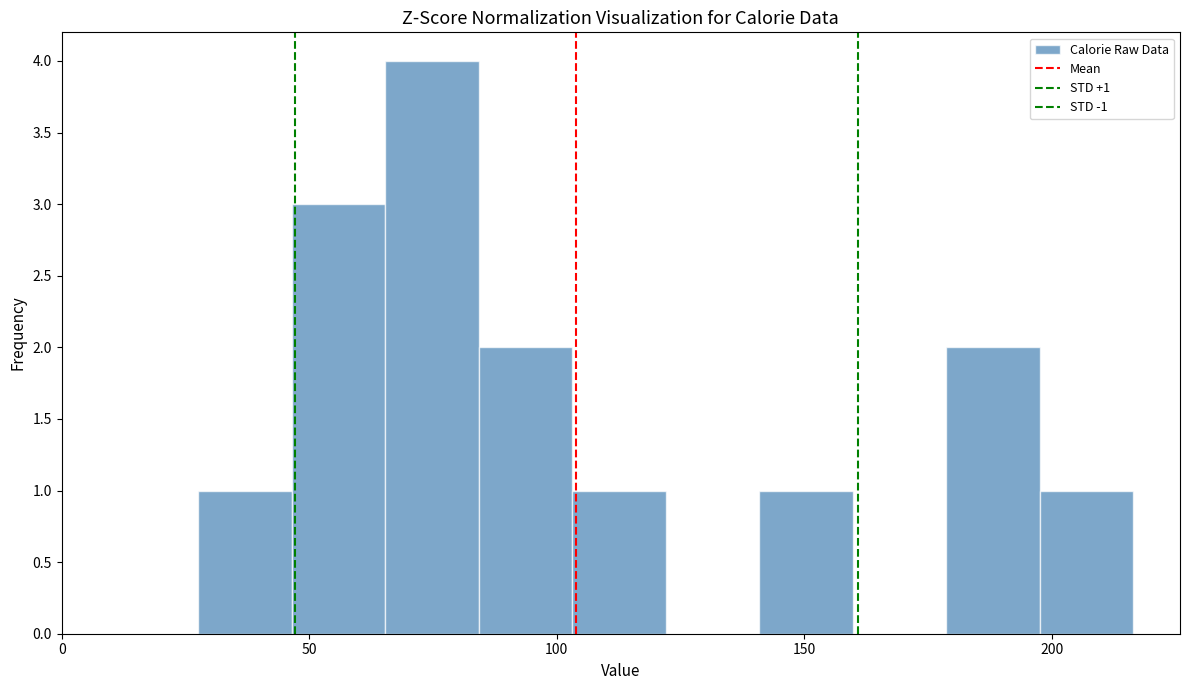

Around what value on the x-axis is the tallest bar? Give the approximate position of its centre, as read against the axis.

75